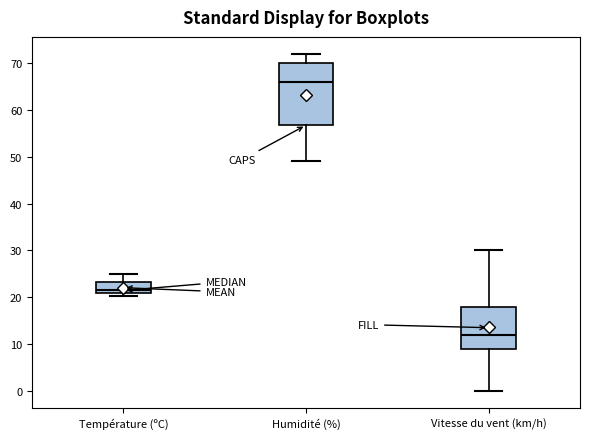

Reading left to right, read every box against the y-axis: the position of its median line, the range the box covers, and the ends of its whiskers. The values are not printed on the chart, so give them approximately, as read against the axis.

Température (ºC): median 21 (just above the box's lower edge), box 21 to 23, whiskers 20 to 25
Humidité (%): median 66, box 57 to 70, whiskers 49 to 72
Vitesse du vent (km/h): median 12, box 9 to 18, whiskers 0 to 30